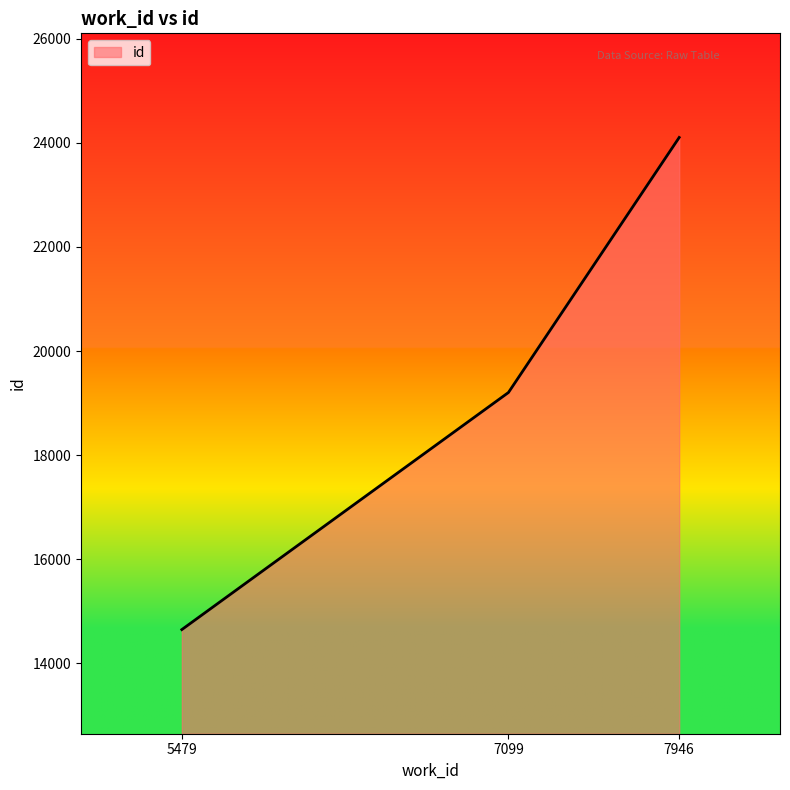

List the labels in order of value, smallest first.

5479, 7099, 7946